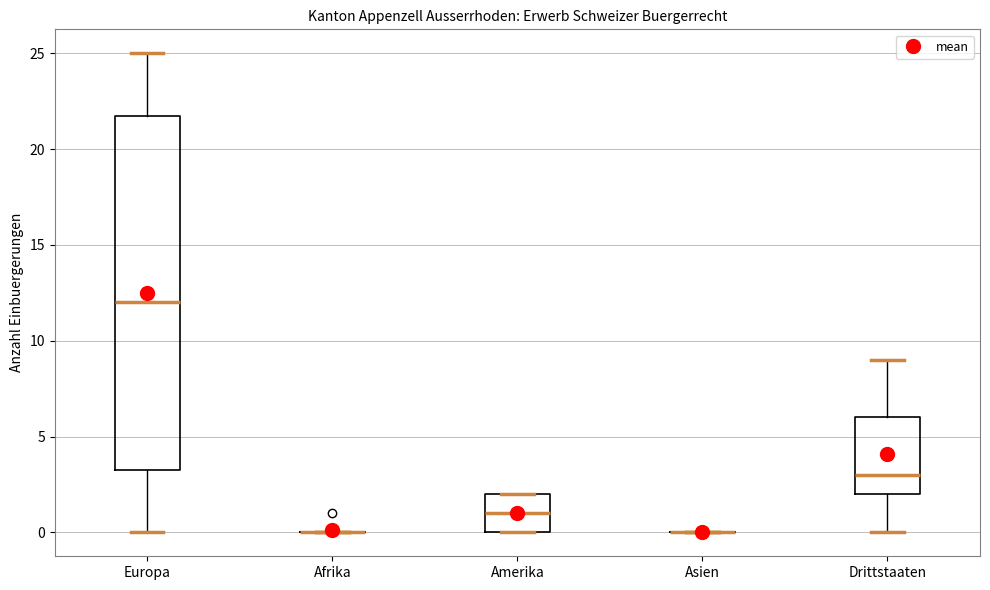

Reading left to right, read every box against the y-axis: the position of its median line, the range the box covers, and the ends of its whiskers. The values are not printed on the chart, so give them approximately, as read against the axis.

Europa: median 12.0, box 3.5 to 22.0, whiskers 0.0 to 25.0
Afrika: box collapsed to a line at 0.0, whiskers 0.0 to 0.0
Amerika: median 1.0, box 0.0 to 2.0, whiskers 0.0 to 2.0
Asien: box collapsed to a line at 0.0, whiskers 0.0 to 0.0
Drittstaaten: median 3.0, box 2.0 to 6.0, whiskers 0.0 to 9.0